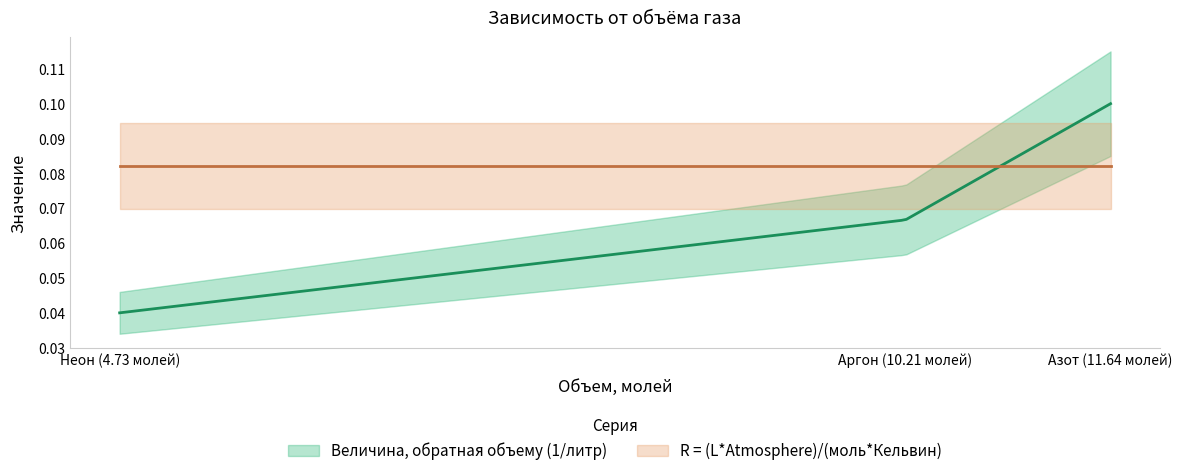

At which label is Величина, обратная объему (1/литр) closest to 0?

Неон (4.73 молей)